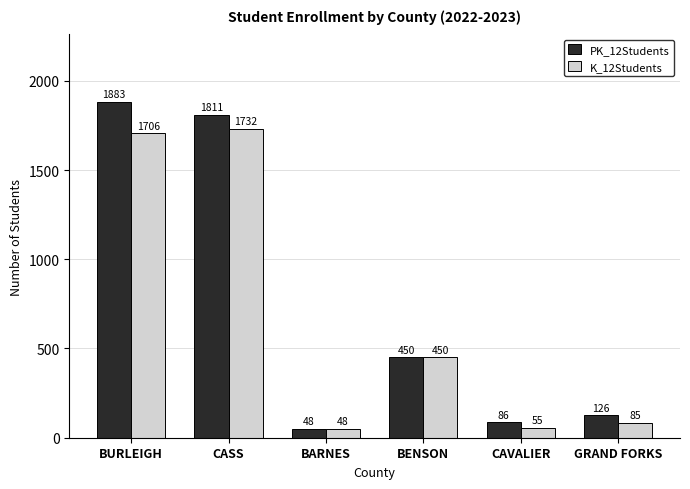

Are the bars grouped side by side (vs. stacked)?

Yes